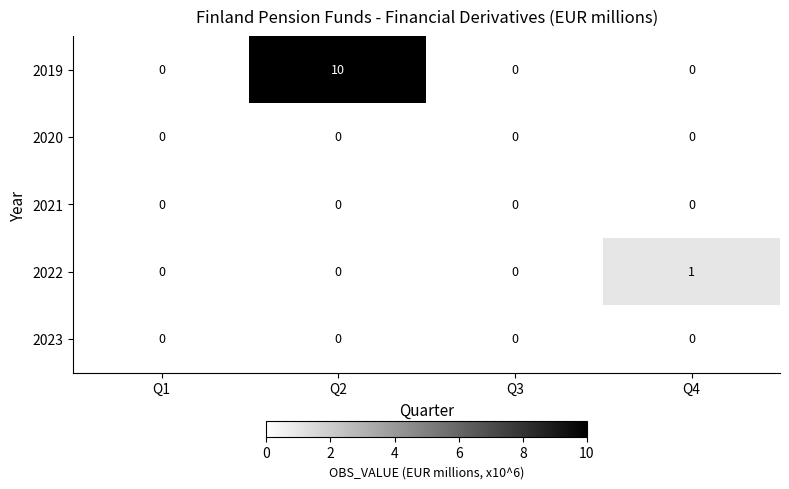

What is the greatest value displayed?

10